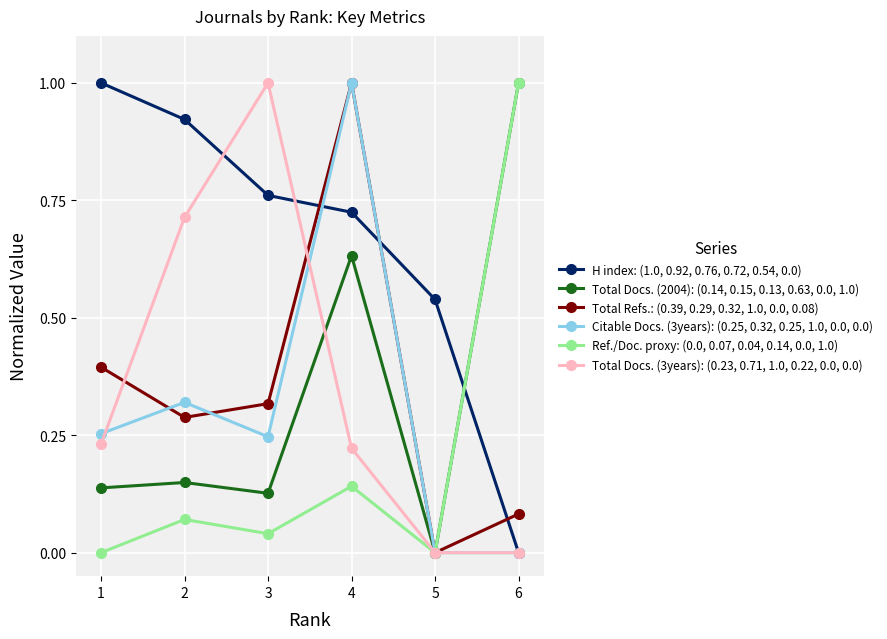

True or false: Total Refs.: (0.39, 0.29, 0.32, 1.0, 0.0, 0.08) has a value of -0.5 at 5.

False